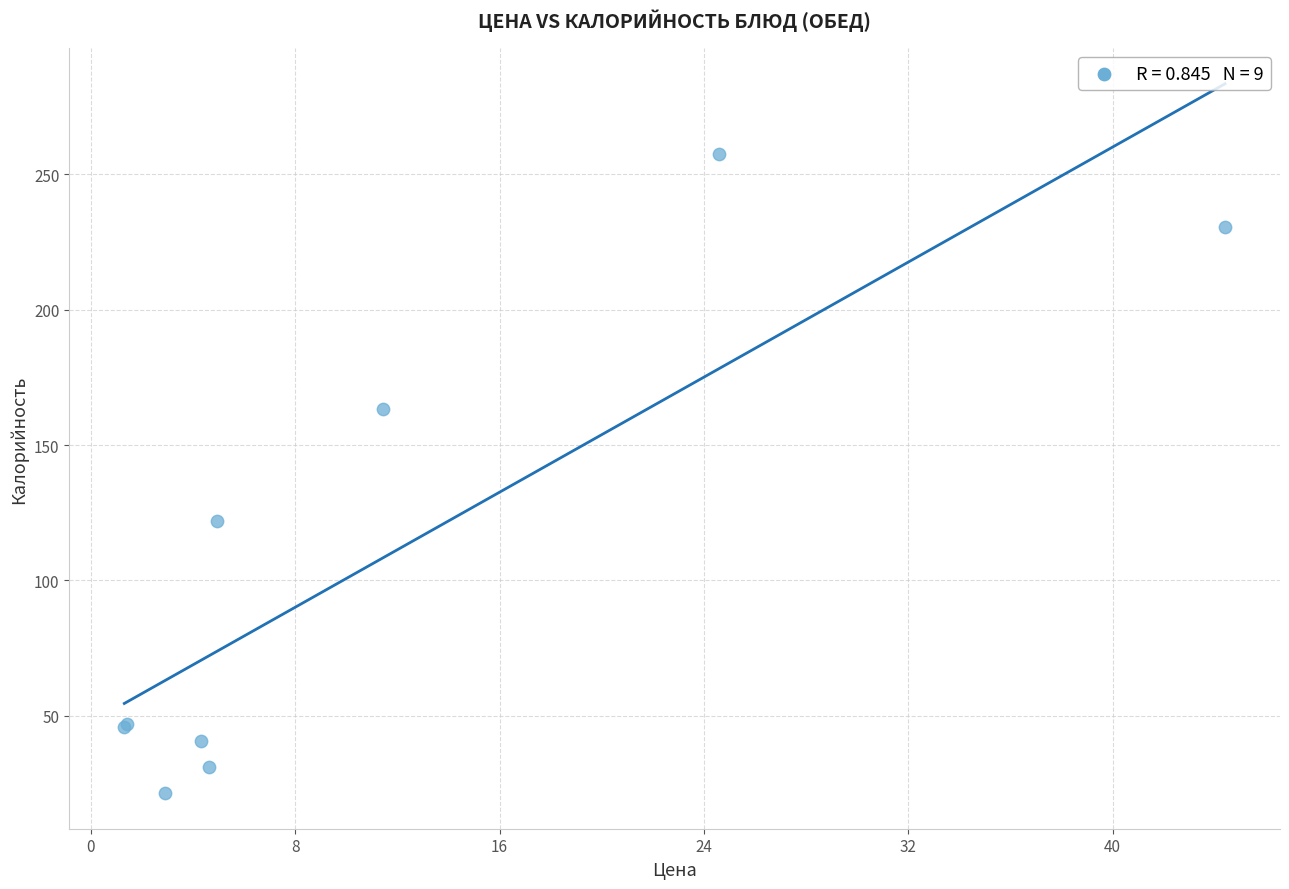

What Y value in the scatter plot is closest to 139?

122.0